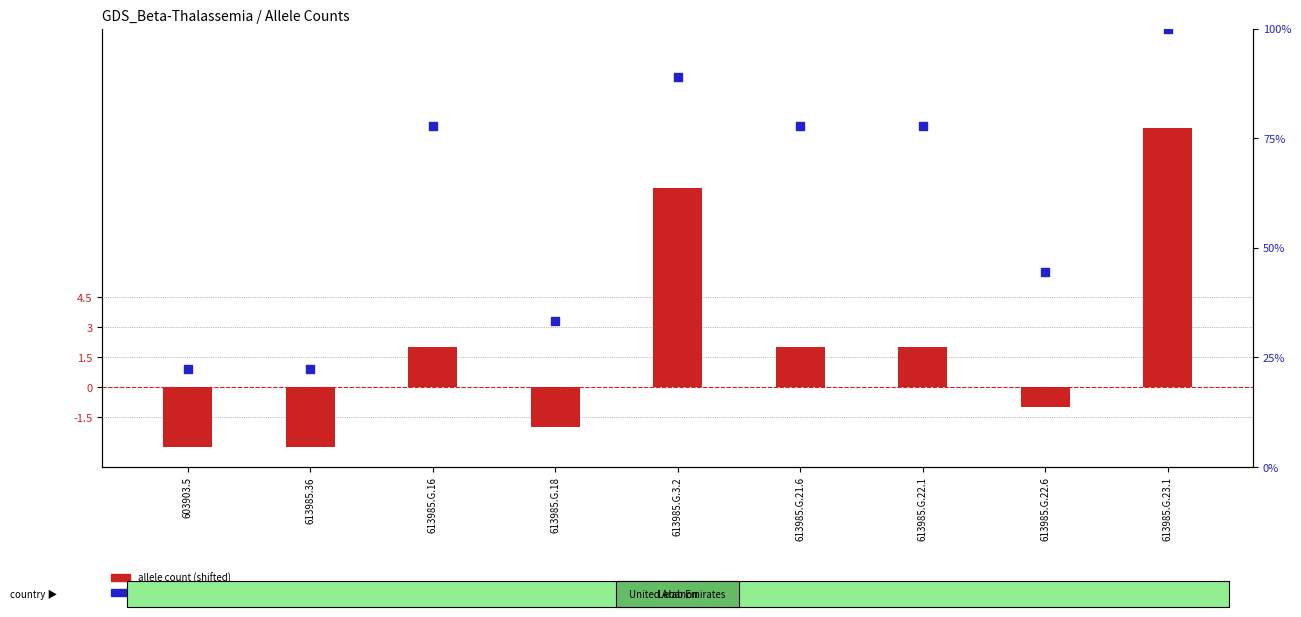

At how many categories does at least one series exceed 62?

5